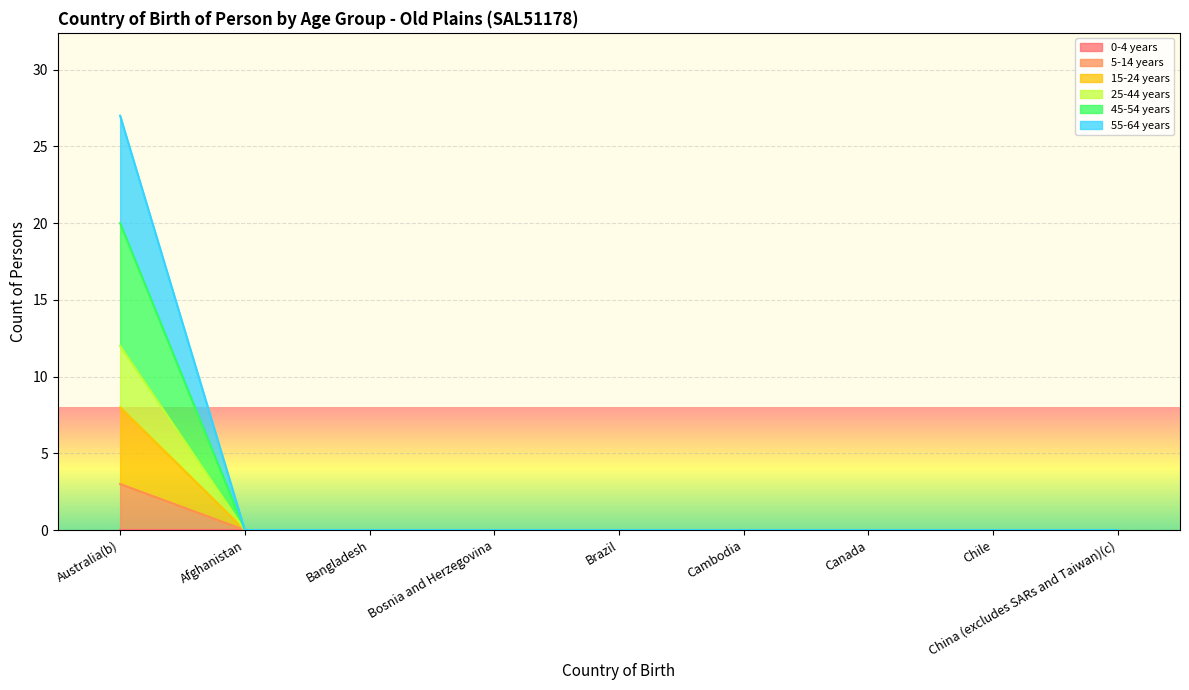

At which category is the sum across all series the highest?

Australia(b)